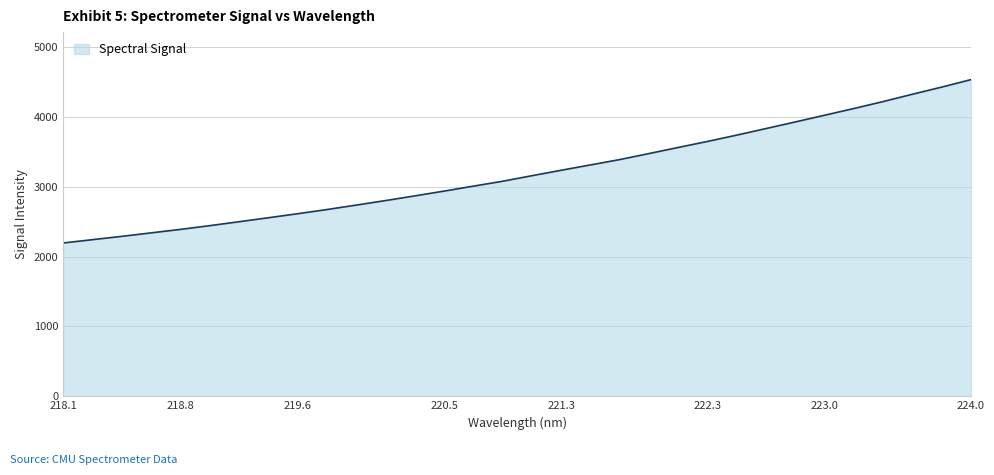

Count the number of values greater than 3157.

16